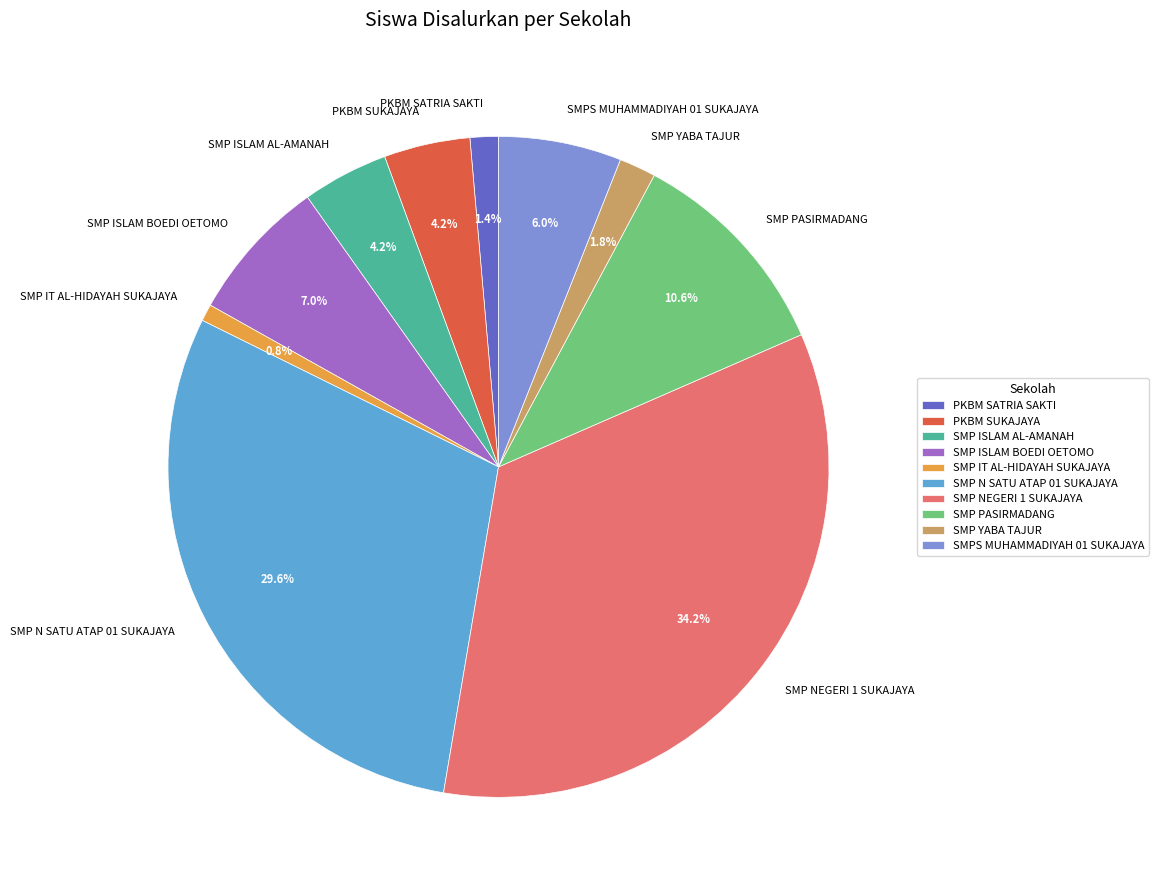

Does any single category account for the majority?

No